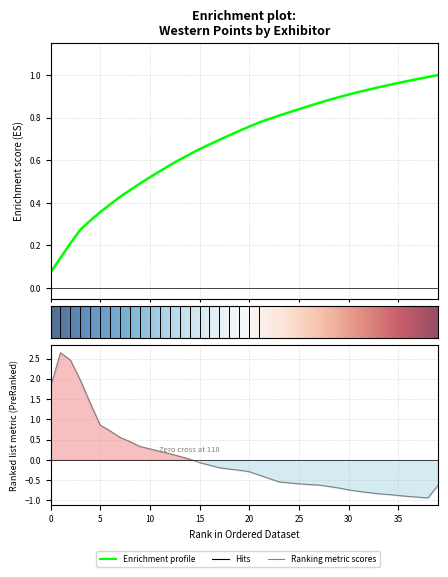

True or false: the data shows 0.2 at 108.

True